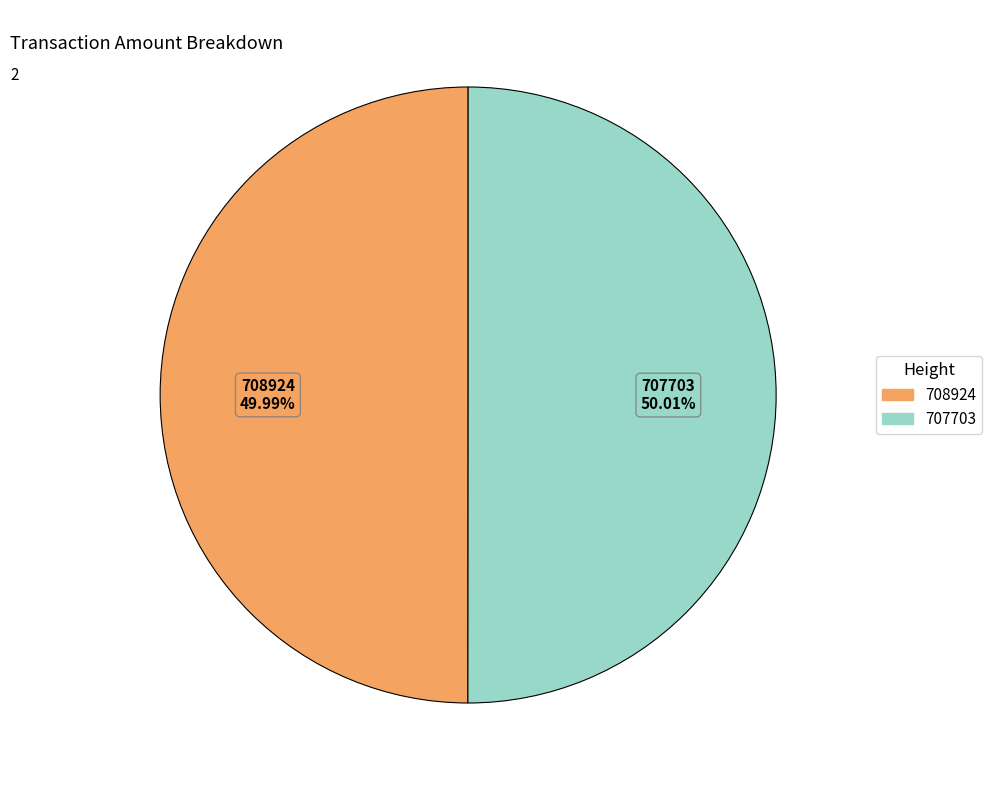

What percentage do 707703 and 708924 together represent?

100.0%